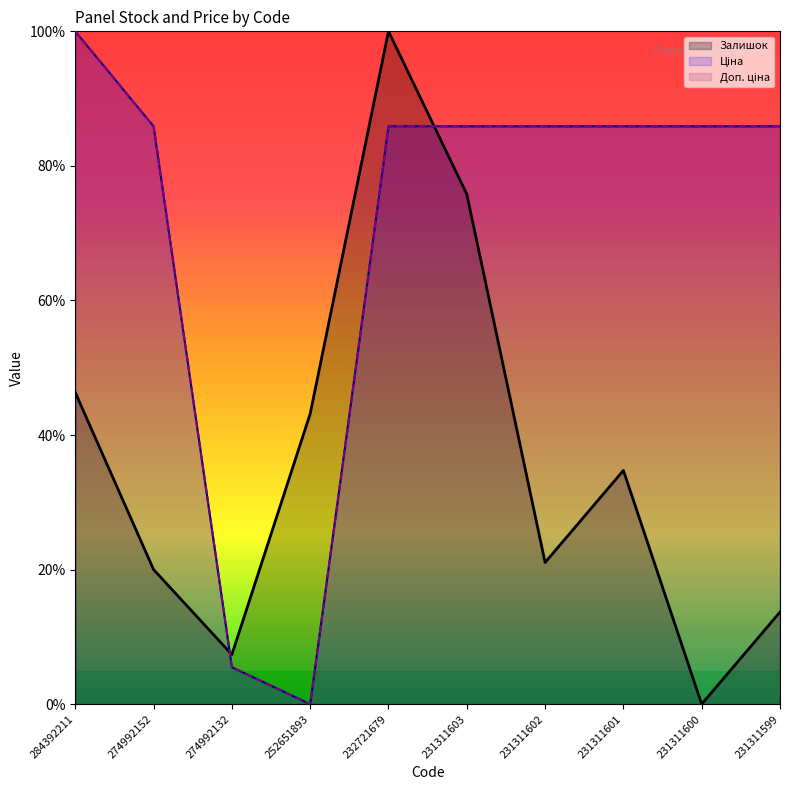

What is the greatest value displayed?

100.0